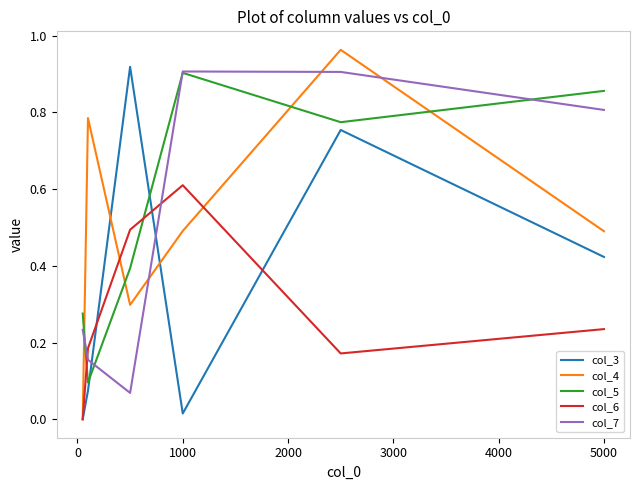

How many intersections are there between col_5 and col_3?

2